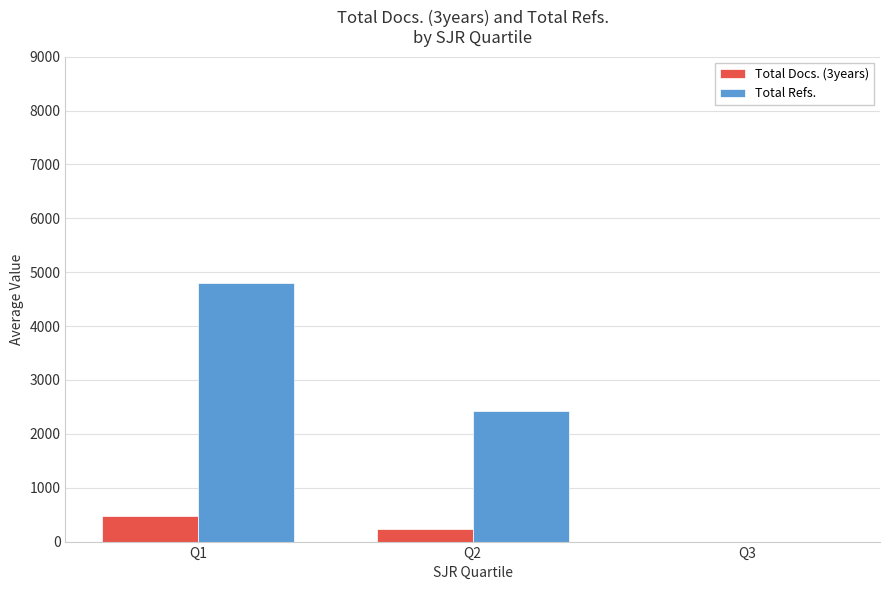

Reading right to left, transcribe all the data shown in this chart.

Total Docs. (3years): Q3=0.0	Q2=234.5	Q1=484.0
Total Refs.: Q3=0.0	Q2=2418.1	Q1=4808.5